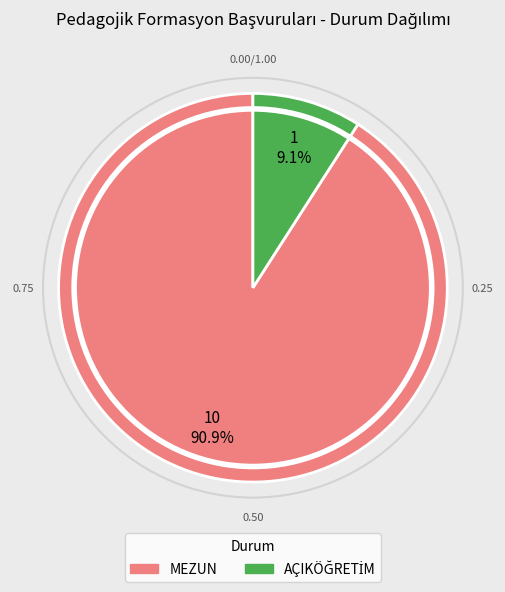

Does MEZUN represent more than half of the total?

Yes